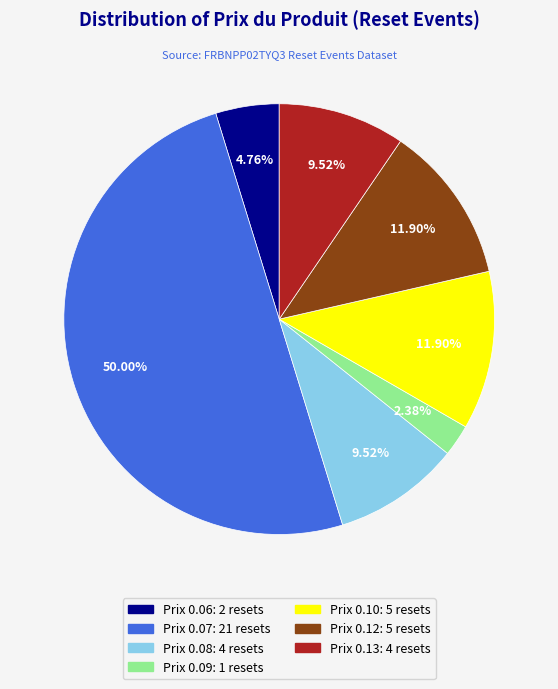

Does any single category account for the majority?

No